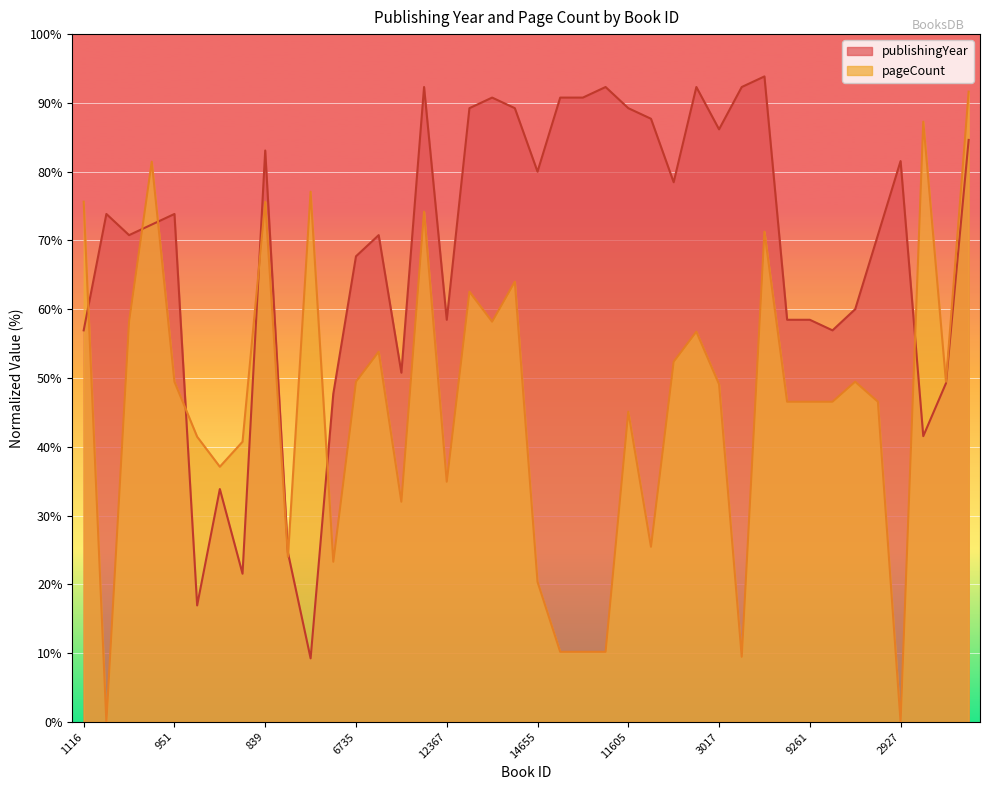

Reading right to left, what are all the values shown in this chart?

publishingYear: 84.6	49.2	41.5	81.5	70.8	60.0	56.9	58.5	58.5	93.8	92.3	86.2	92.3	78.5	87.7	89.2	92.3	90.8	90.8	80.0	89.2	90.8	89.2	58.5	92.3	50.8	70.8	67.7	47.7	9.2	24.6	83.1	21.5	33.8	16.9	73.8	72.3	70.8	73.8	56.9
pageCount: 91.6	49.5	87.3	0.0	46.5	49.5	46.5	46.5	46.5	71.3	9.5	49.1	56.7	52.4	25.5	45.1	10.2	10.2	10.2	20.4	64.0	58.2	62.5	34.9	74.2	32.0	53.8	49.5	23.3	77.1	24.0	75.6	40.7	37.1	41.5	49.5	81.5	58.2	0.0	75.6